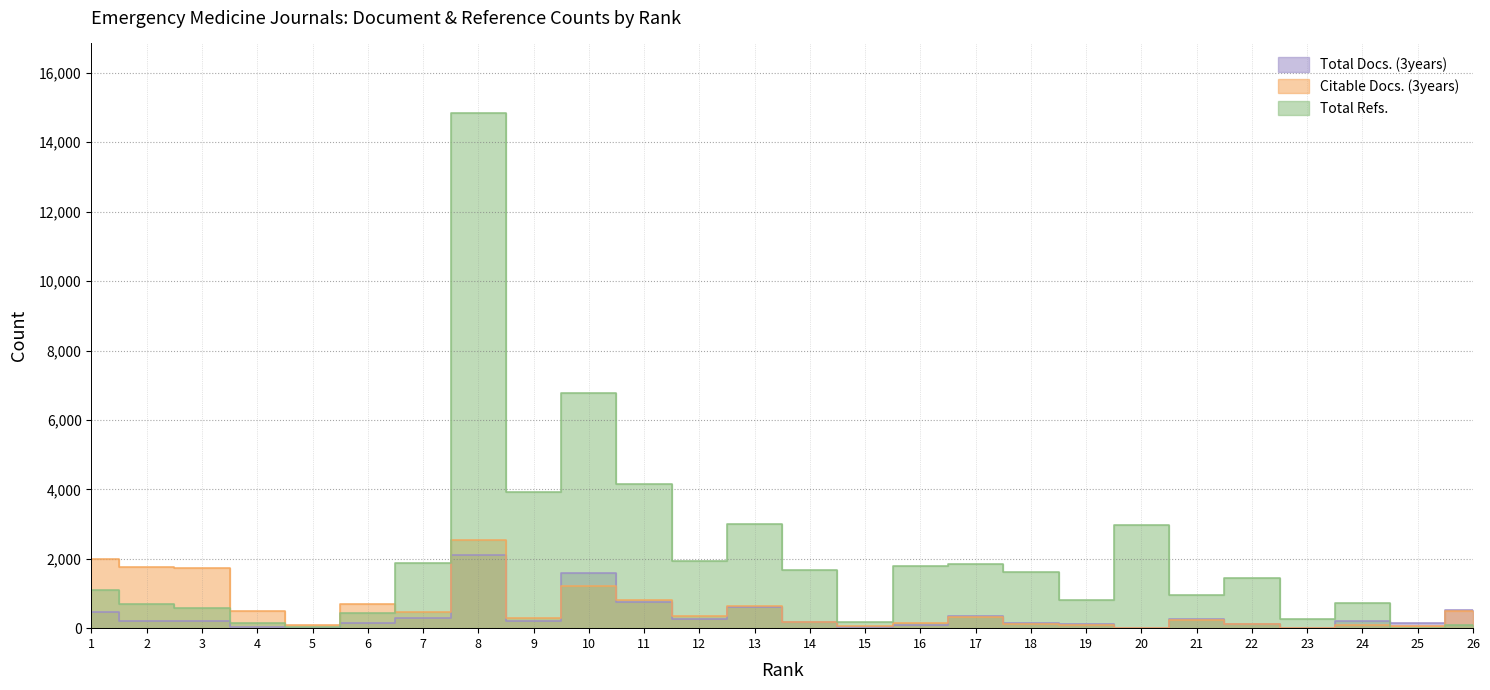

At which category is the sum across all series the highest?

8